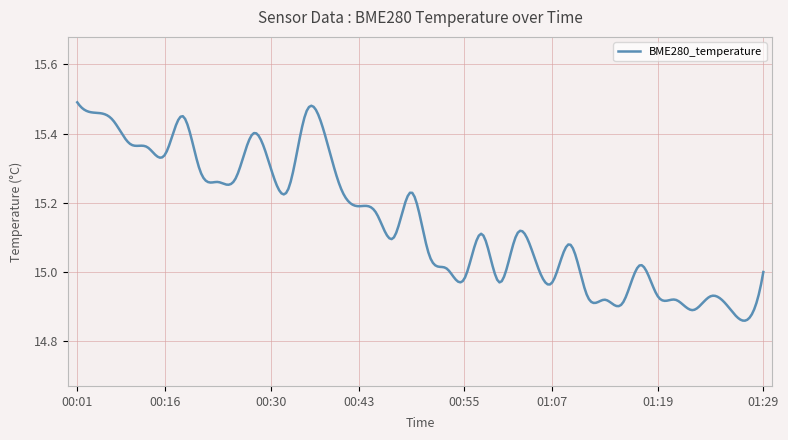

What is the difference between the maximum and minimum values?

0.6